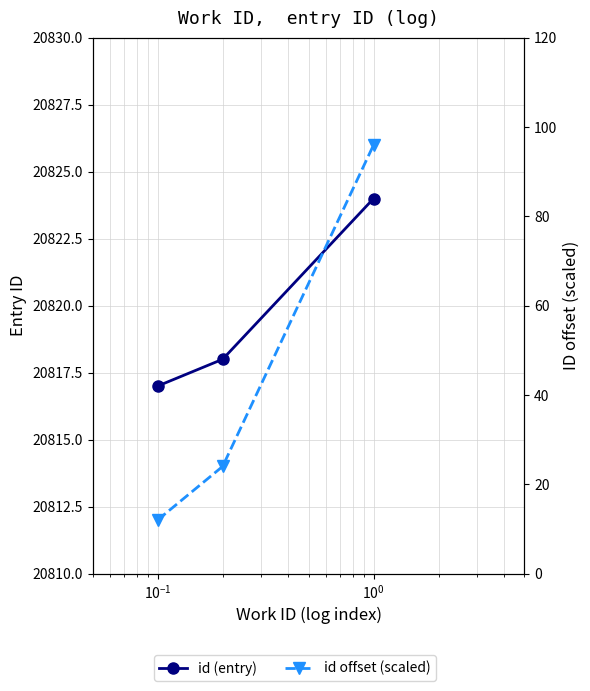

Which series has the largest total across all categories?

id (entry)